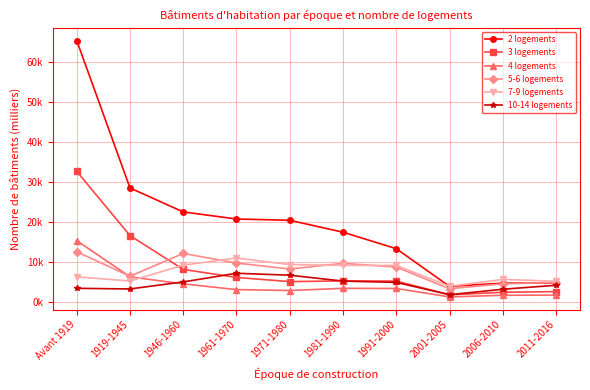

The 3 logements series shows 3.5 at 1971-1980. True or false?

False